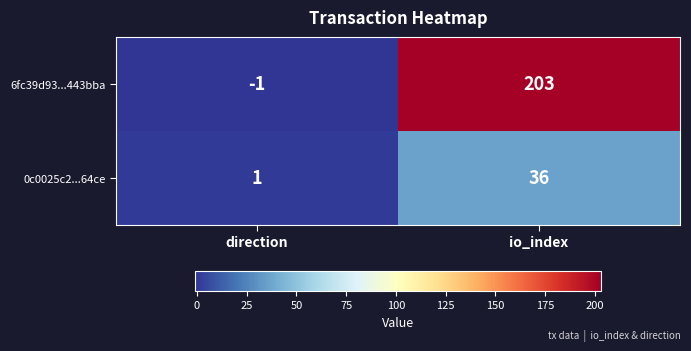

What is the difference between the 0c0025c2...64ce values at io_index and direction?

35